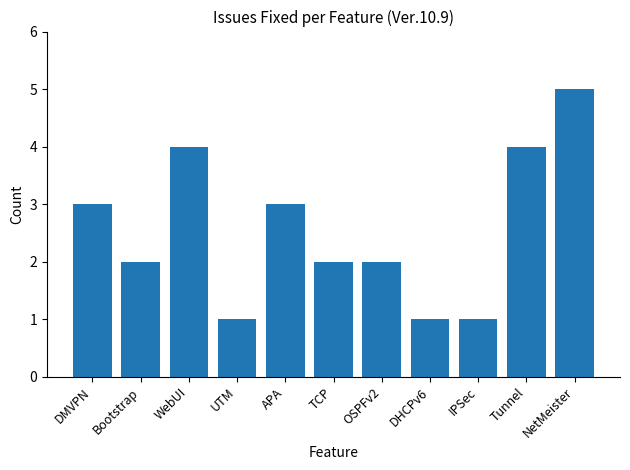

What is the difference between the maximum and minimum values?

4